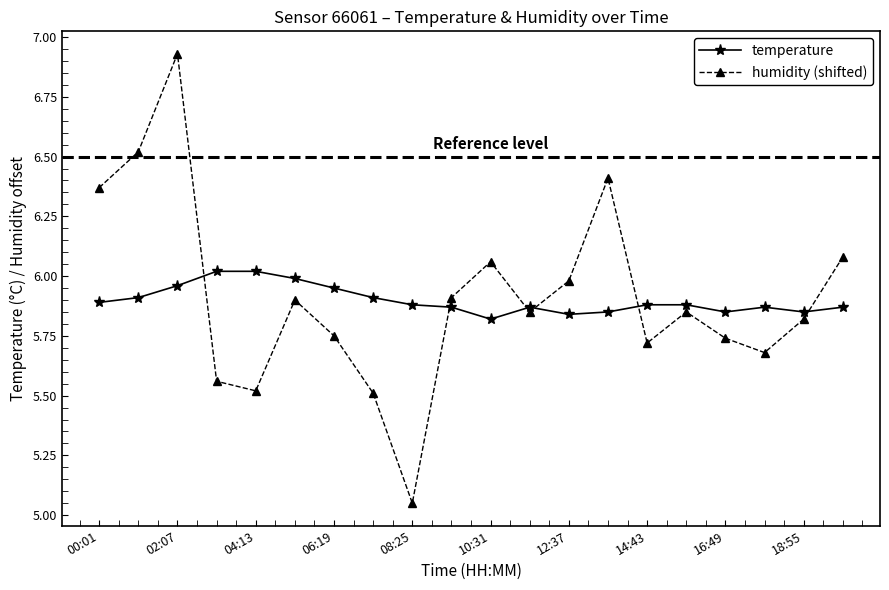

What is the difference between the second highest and second lowest values in the temperature series?

0.2